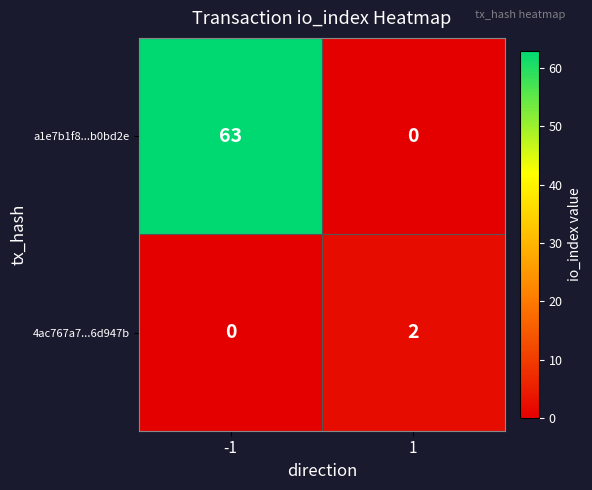

True or false: a1e7b1f8...b0bd2e has a value of 63 at -1.

True